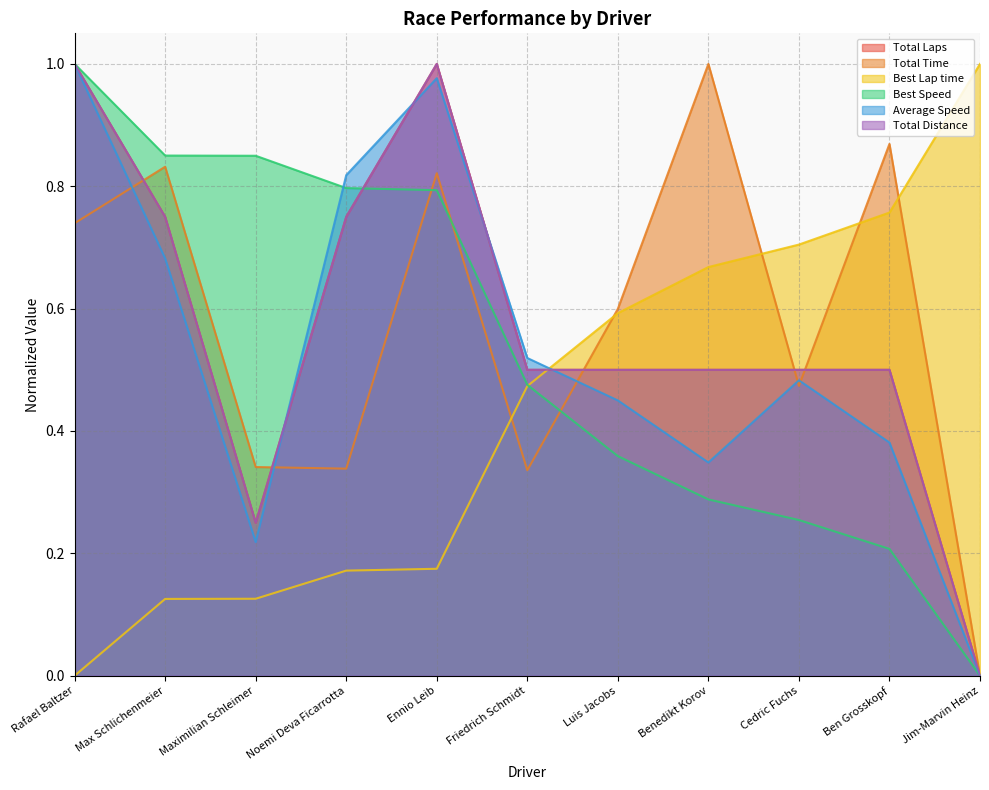

At which label is Total Time closest to 0?

Jim-Marvin Heinz